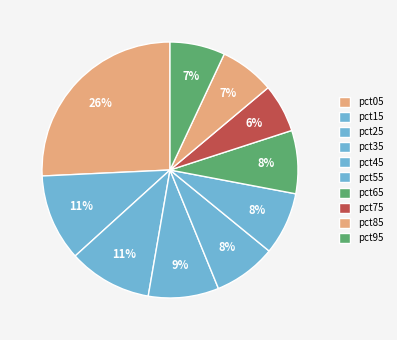

How much of the chart is everything except pct25?

89.4%